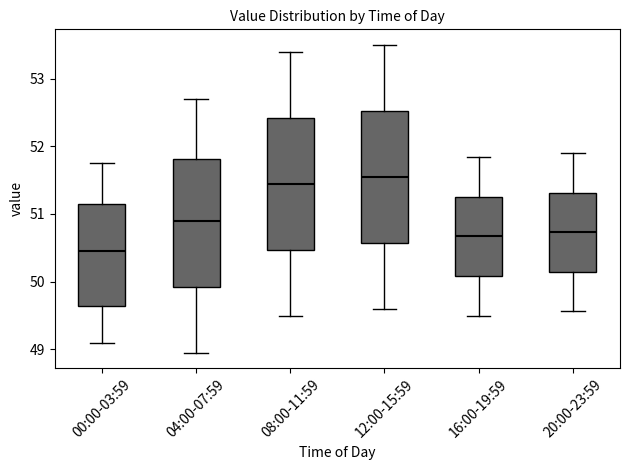

Reading left to right, read every box against the y-axis: the position of its median line, the range the box covers, and the ends of its whiskers. The values are not printed on the chart, so give them approximately, as read against the axis.

00:00-03:59: median 50.5, box 49.6 to 51.1, whiskers 49.1 to 51.8
04:00-07:59: median 50.9, box 49.9 to 51.8, whiskers 49.0 to 52.7
08:00-11:59: median 51.5, box 50.5 to 52.4, whiskers 49.5 to 53.4
12:00-15:59: median 51.6, box 50.6 to 52.5, whiskers 49.6 to 53.5
16:00-19:59: median 50.7, box 50.1 to 51.3, whiskers 49.5 to 51.8
20:00-23:59: median 50.7, box 50.1 to 51.3, whiskers 49.6 to 51.9